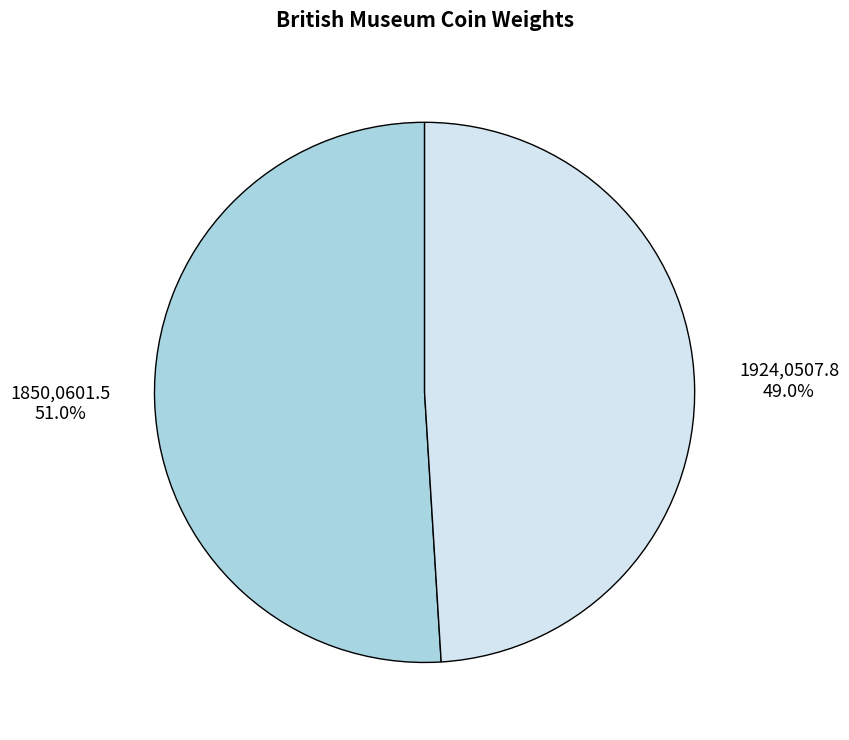

Which has a higher value, 1850,0601.5 or 1924,0507.8?

1850,0601.5